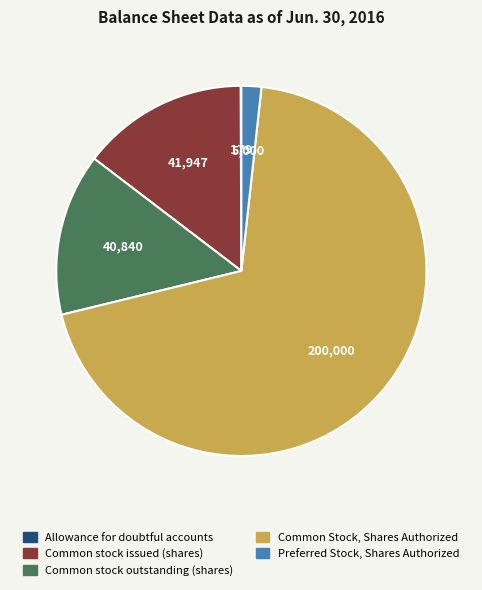

Is Common stock issued (shares) the majority of the pie?

No